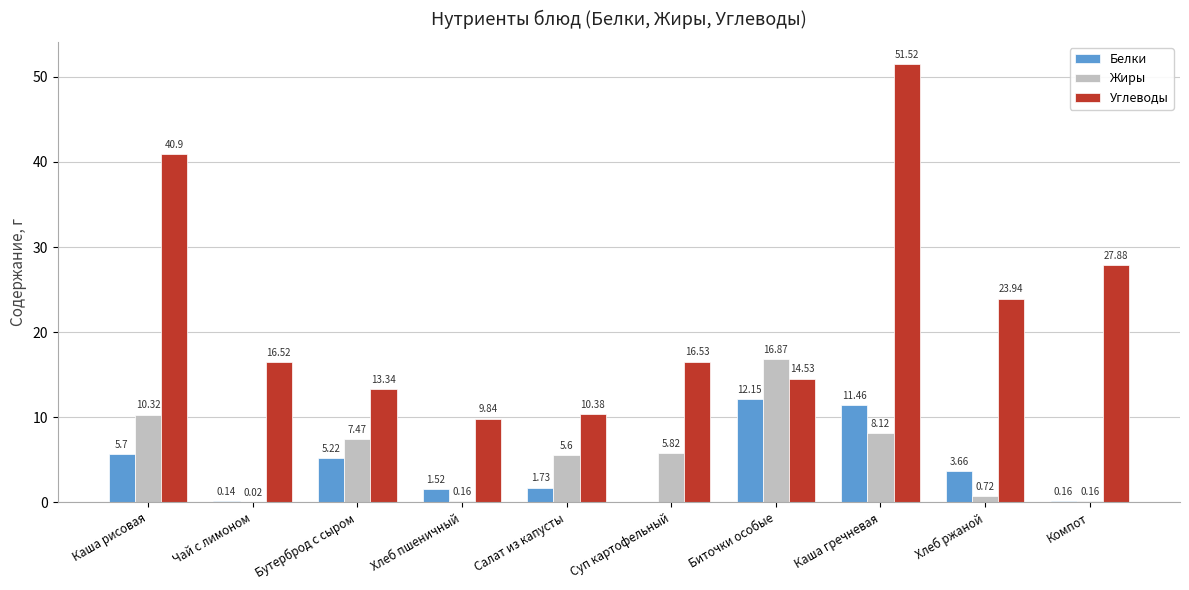

What is the total value across all series at Каша гречневая?

71.1